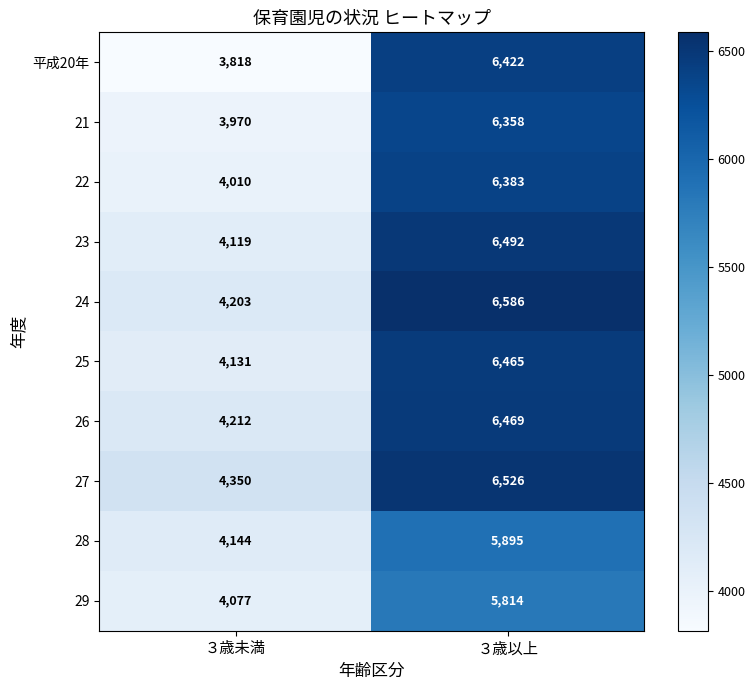

Is it true that 29 equals 1821 at ３歳未満?

False